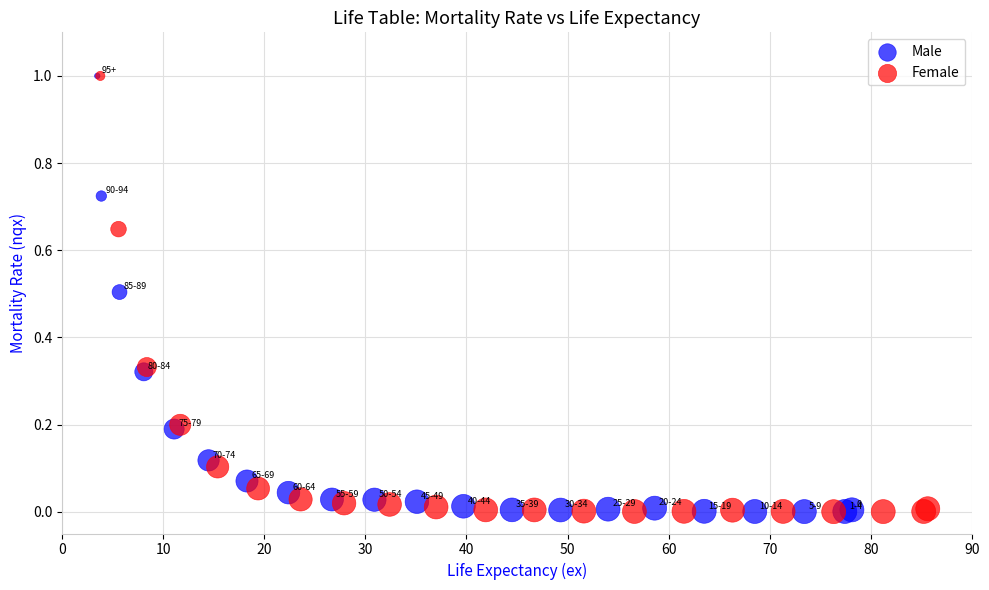

Which series has the largest Y range (max minus min)?

Female